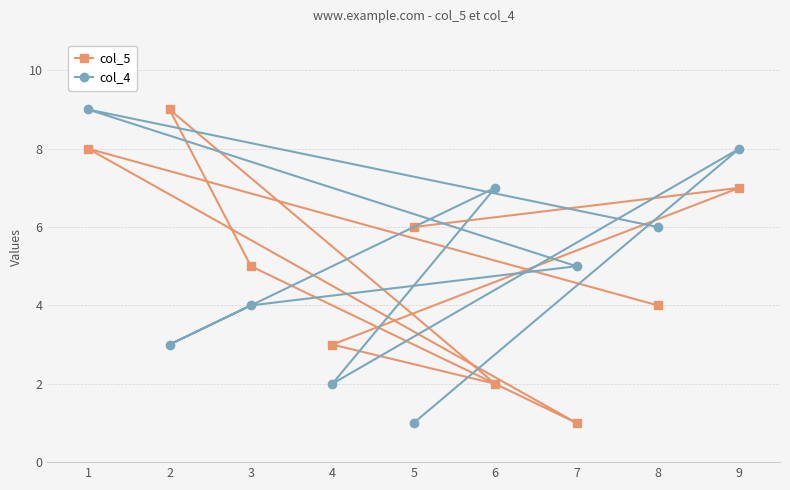

Is this an area chart (filled region under the line)?

No